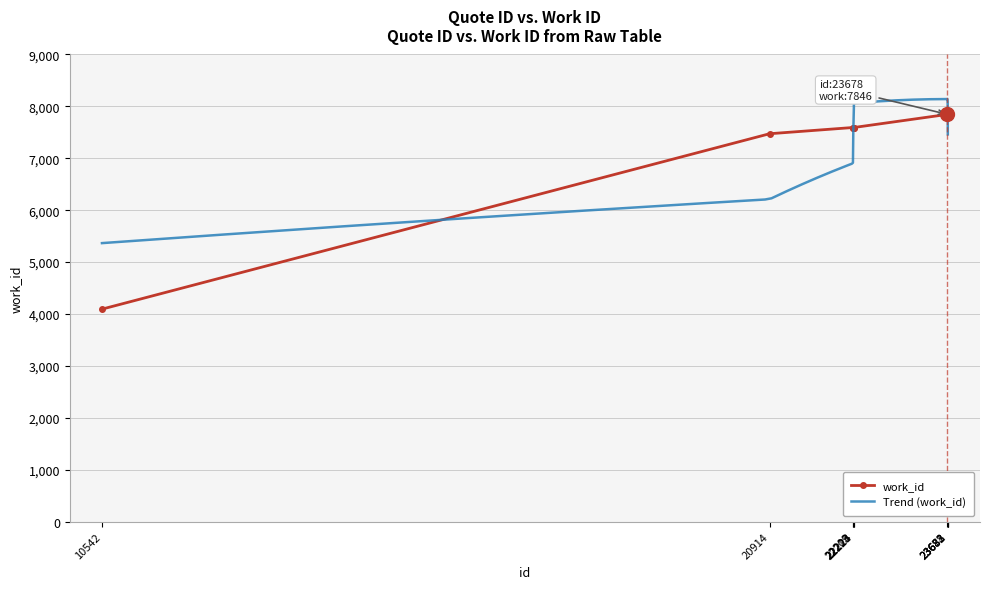

What is the approximate value at 23681, to the nearest 100?

7800